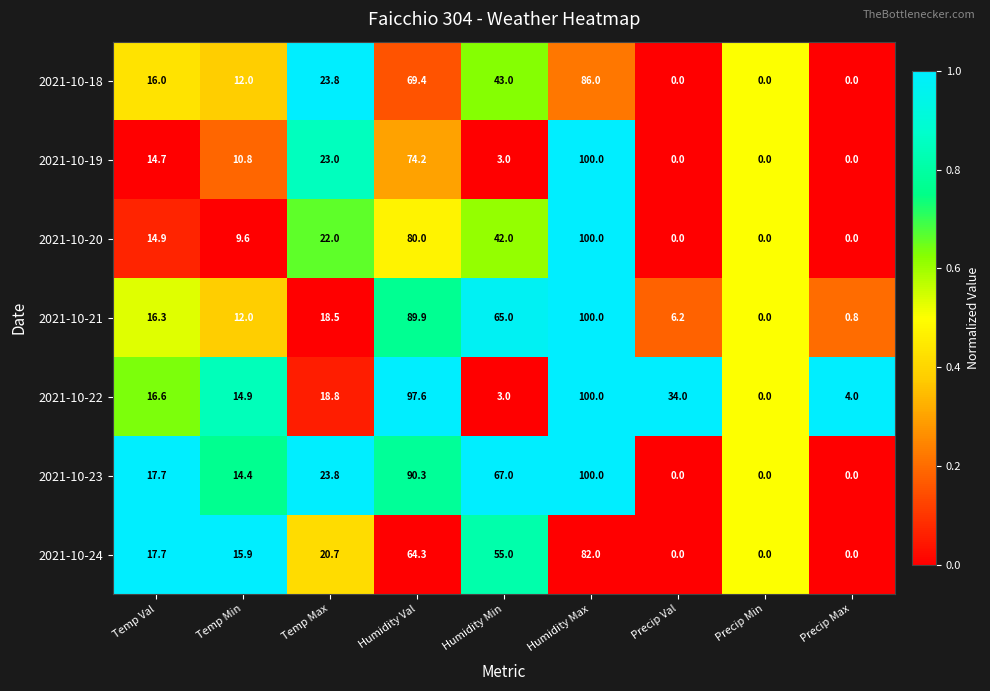

Which series has the largest total across all categories?

2021-10-23